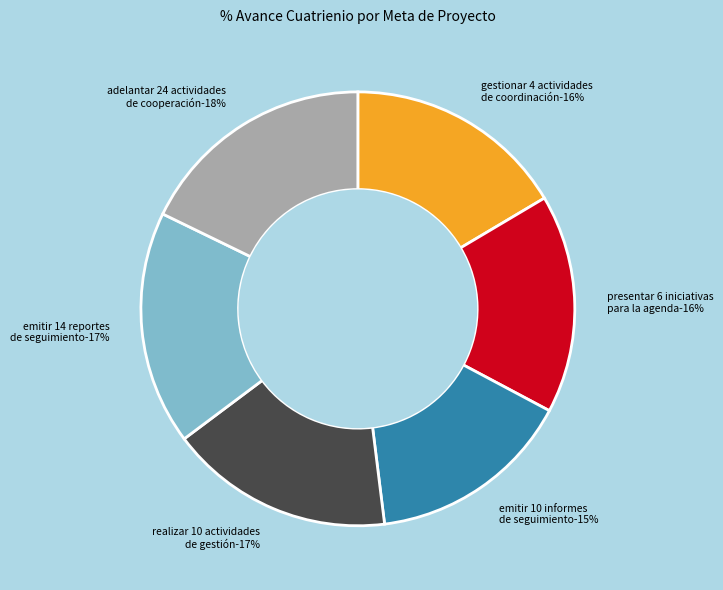

Which slice is the largest?

ADELANTAR 24 ACTIVIDADES DE COOPERACIÓN